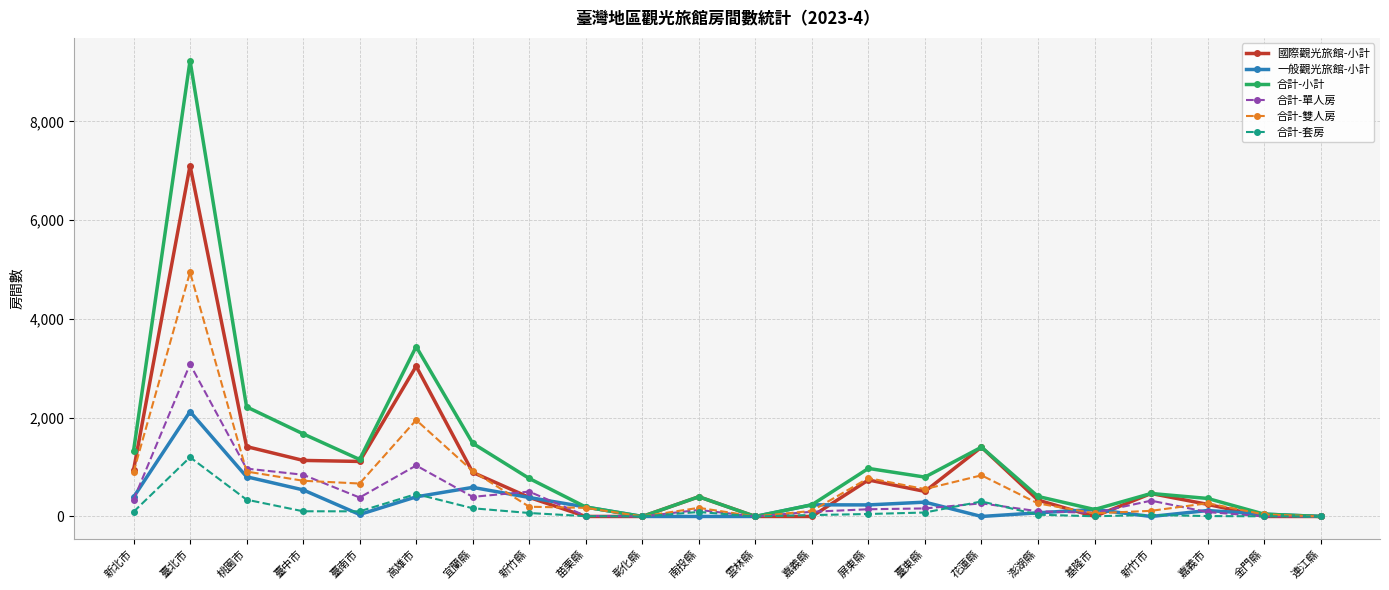

What is the highest value of the 一般觀光旅館-小計 series?

2124